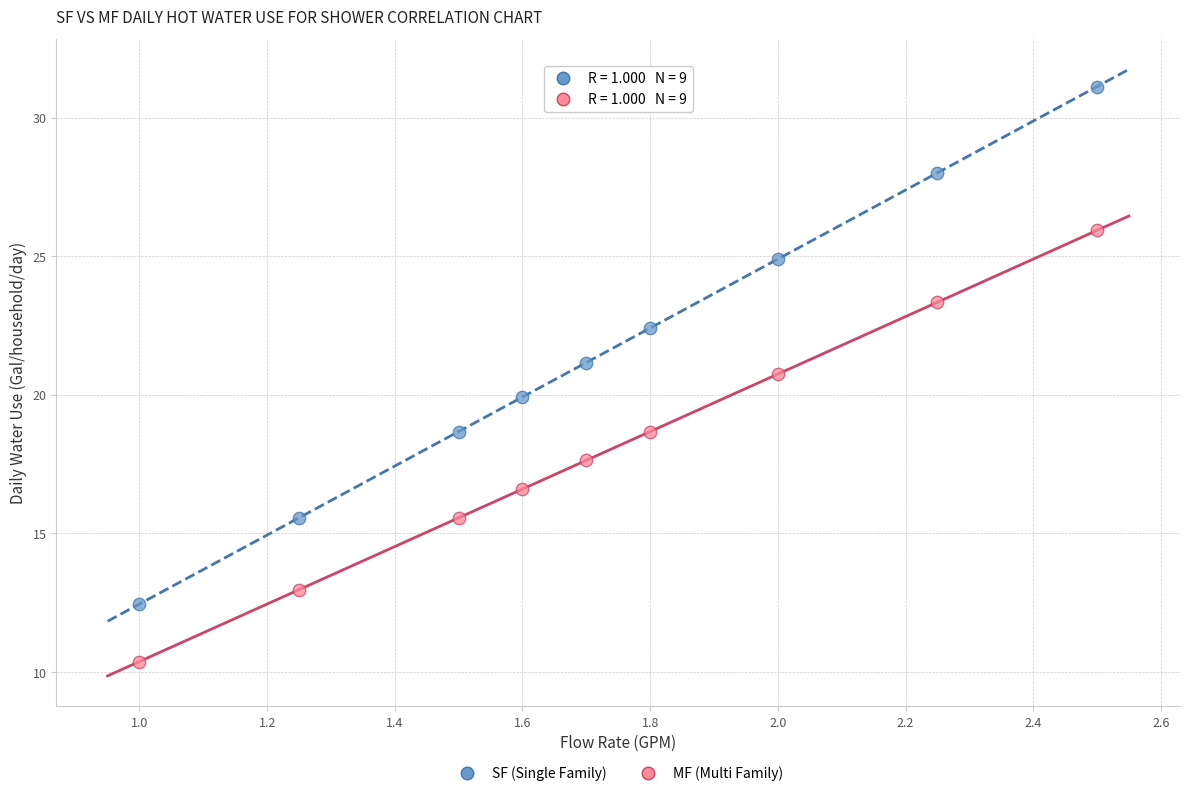

Across all data points, what is the range of Y values (max minus min)?

20.7